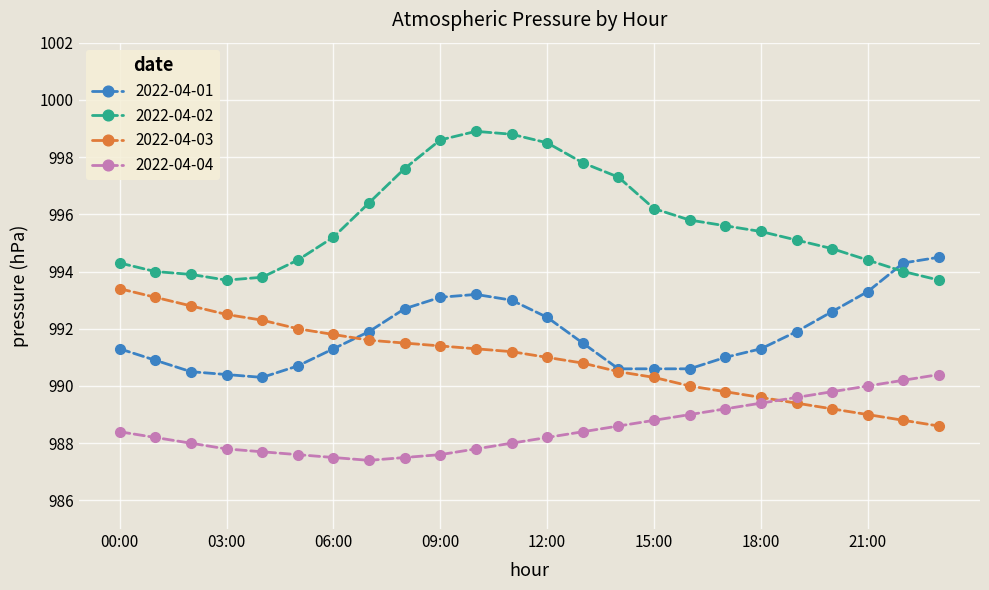

What is the value of the 2022-04-02 point at the 10th from the left?

998.6